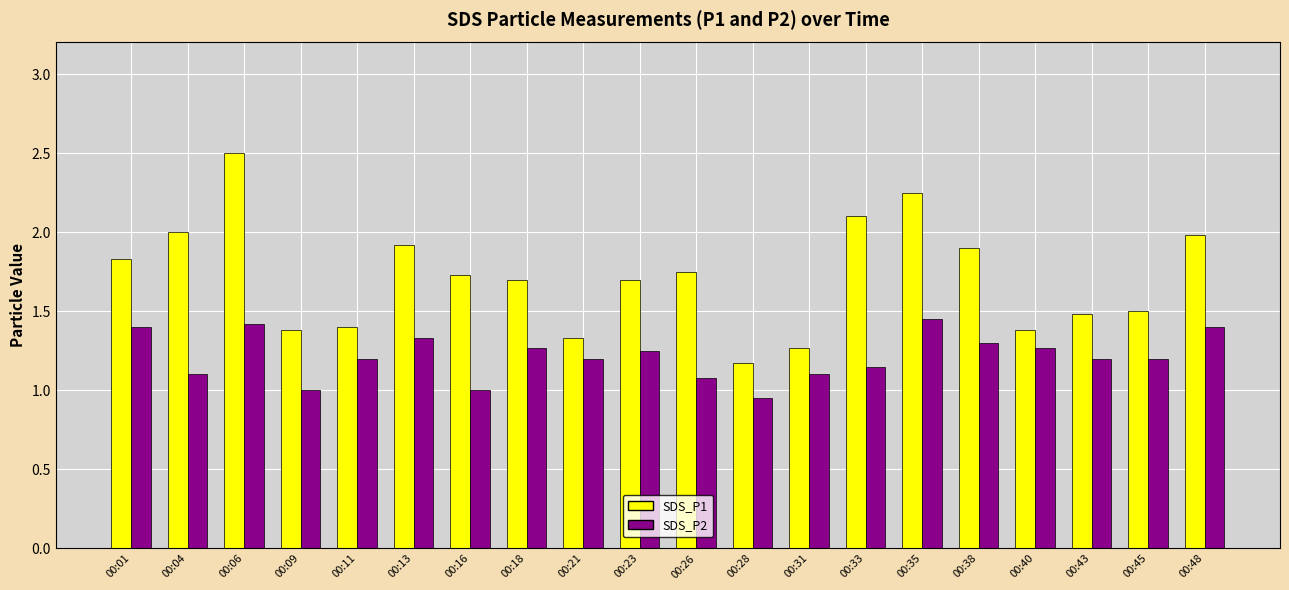

At how many categories does at least one series exceed 1?

20